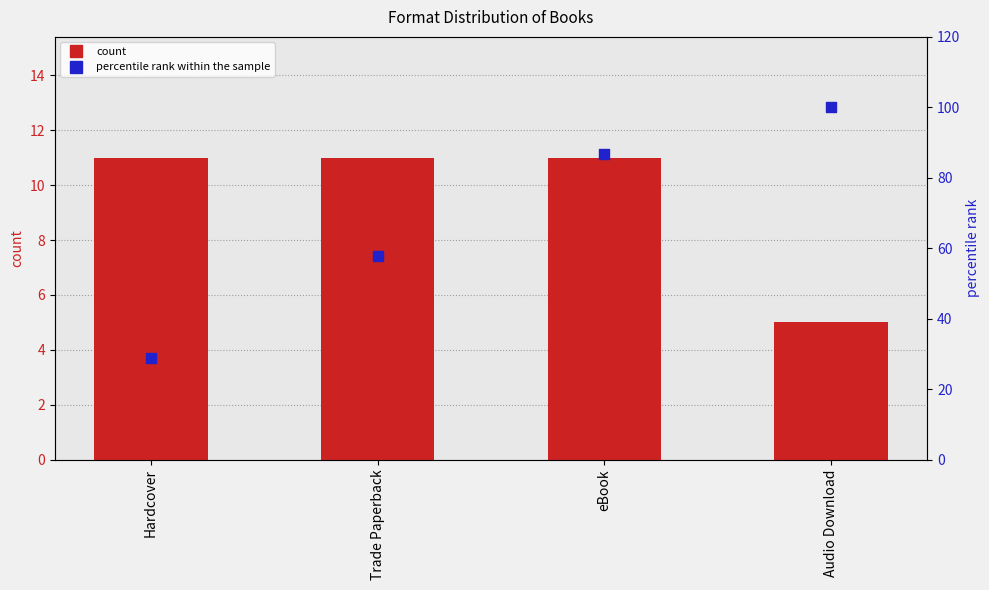

At which category is the sum across all series the highest?

Audio Download